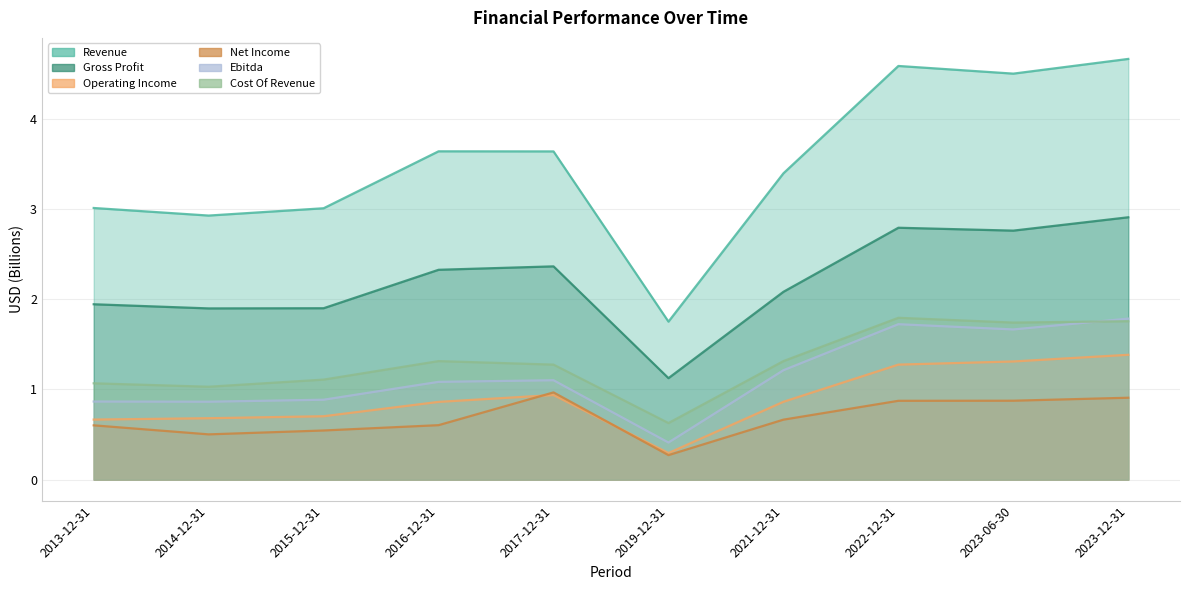

What are all the series names shown in the legend?

Revenue, Gross Profit, Operating Income, Net Income, Ebitda, Cost Of Revenue